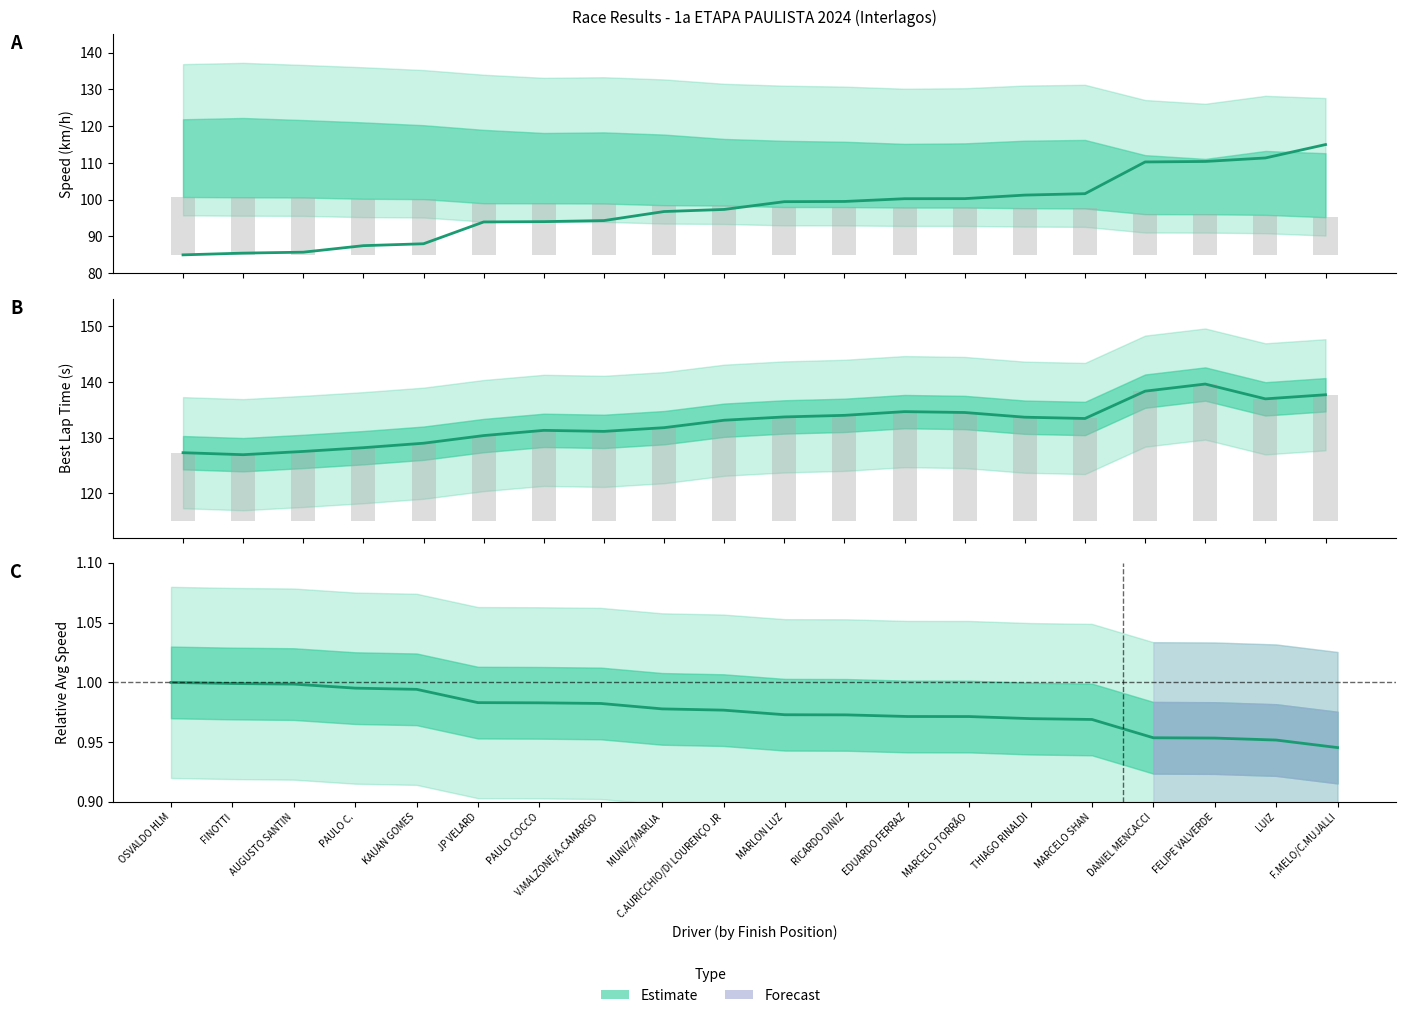

How many groups of bars are there?

20